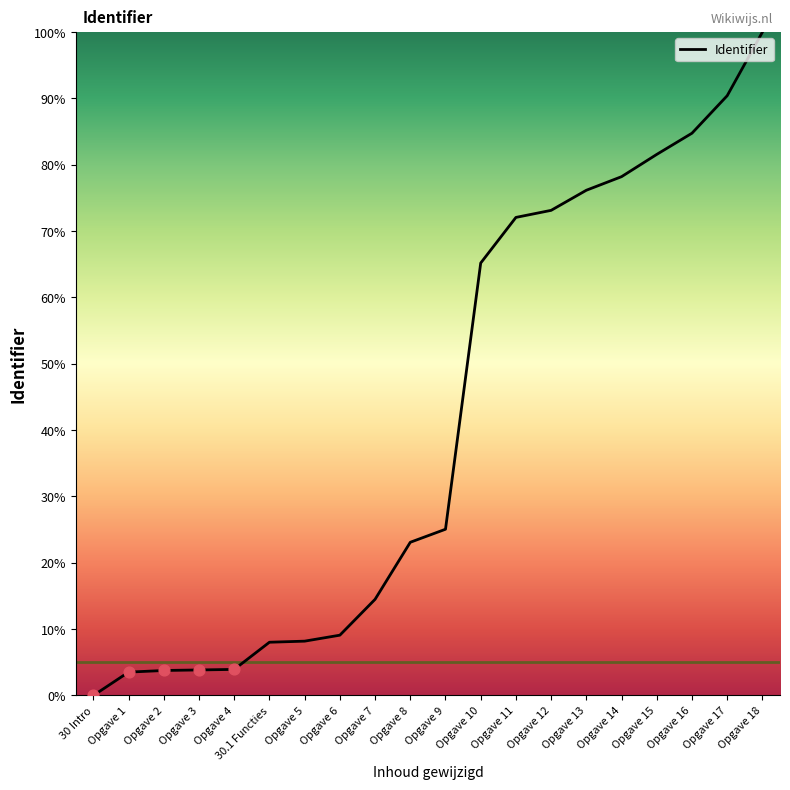

Between Opgave 13 and Opgave 4, which is larger?

Opgave 13